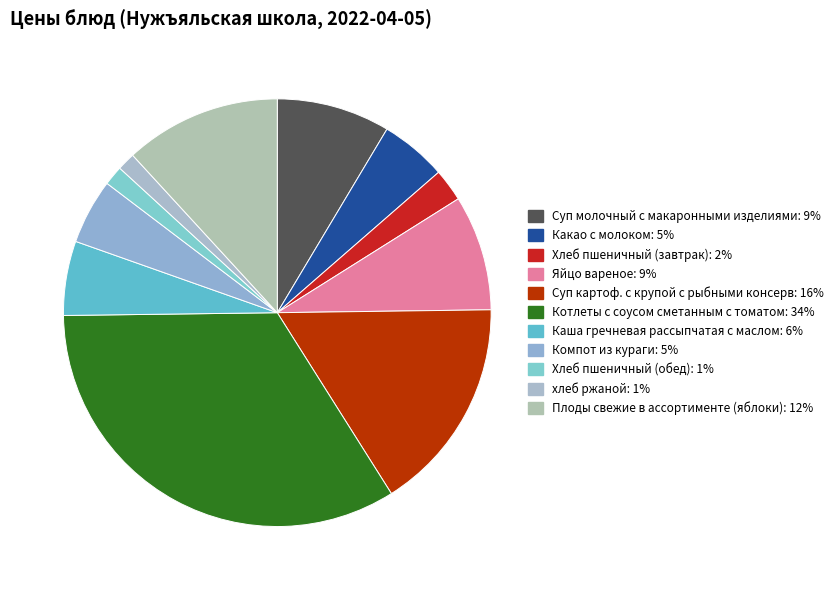

Which category has the biggest portion of the pie?

Котлеты с соусом сметанным с томатом